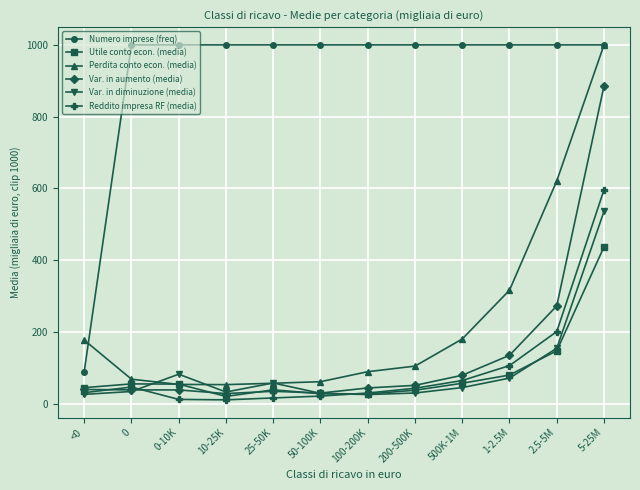

Which series has the largest range (max minus min)?

Perdita conto econ. (media)